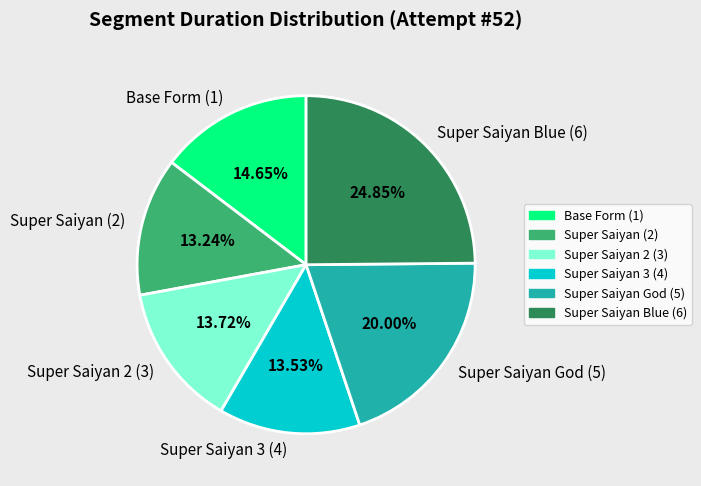

Which category has the biggest portion of the pie?

Super Saiyan Blue (6)